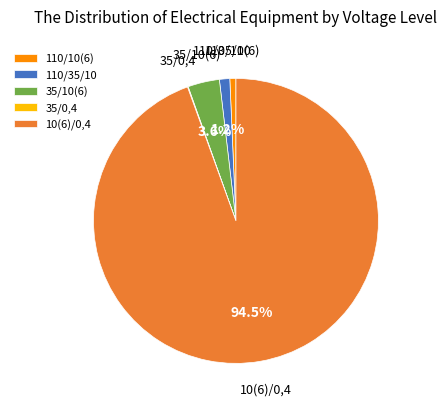

Does 10(6)/0,4 account for over 50% of the chart?

Yes